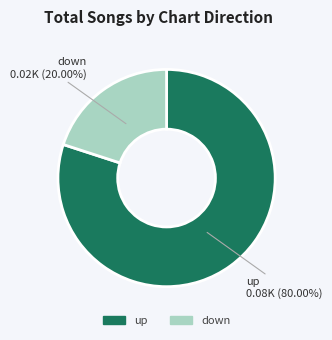

Approximately how many times larger is the value at up compared to down?

4.0